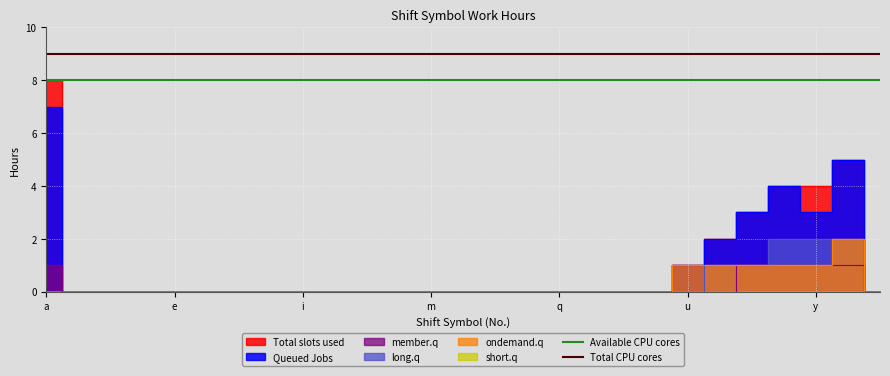

The Available CPU cores series shows 5 at e. True or false?

False